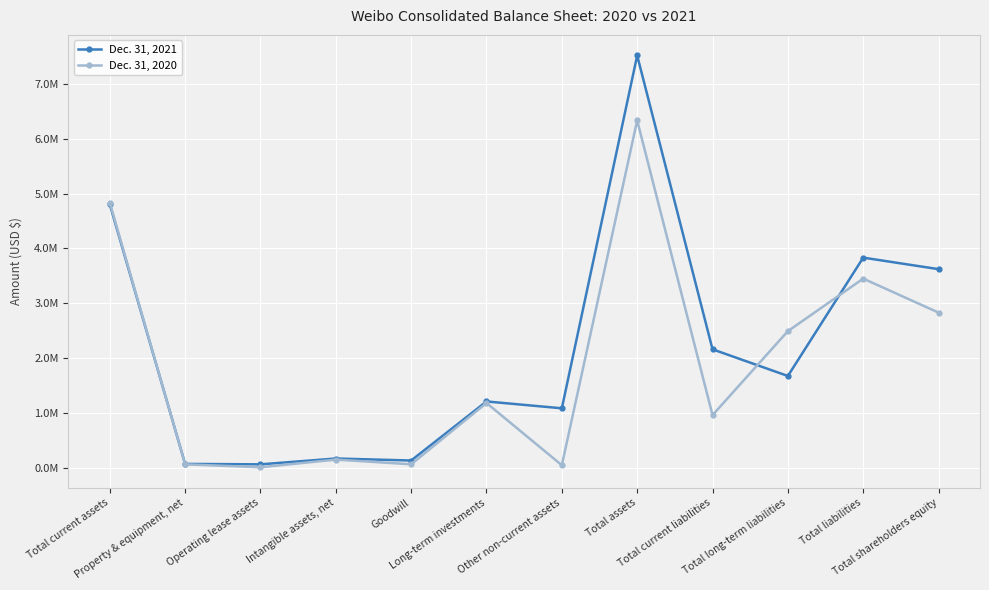

Reading right to left, what are all the values shown in this chart?

Dec. 31, 2021: Total shareholders equity=3621398	Total liabilities=3831502	Total long-term liabilities=1672483	Total current liabilities=2159019	Total assets=7519522	Other non-current assets=1082841	Long-term investments=1207651	Goodwill=130405	Intangible assets, net=166930	Operating lease assets=60519	Property & equipment, net=68396	Total current assets=4802780
Dec. 31, 2020: Total shareholders equity=2828616	Total liabilities=3448787	Total long-term liabilities=2490417	Total current liabilities=958370	Total assets=6335117	Other non-current assets=44596	Long-term investments=1179466	Goodwill=61712	Intangible assets, net=146976	Operating lease assets=7176	Property & equipment, net=60632	Total current assets=4834559